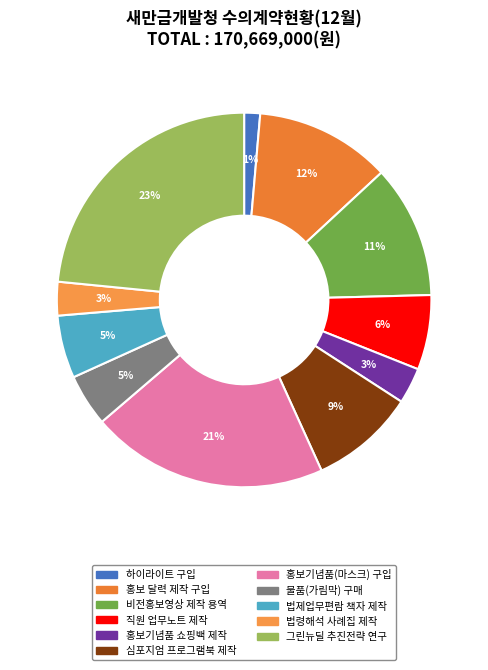

How many segments does this pie chart have?

11